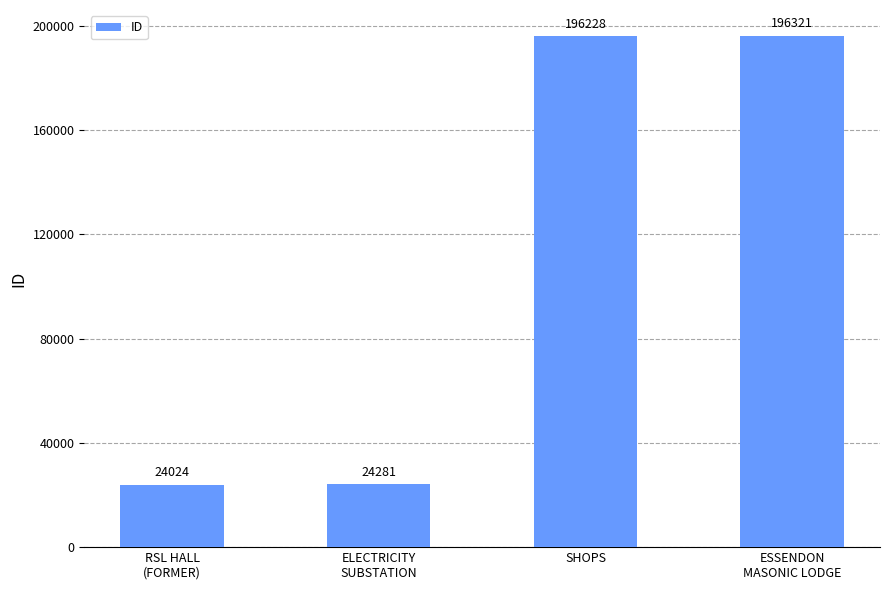

What is the minimum value shown in the chart?

24024